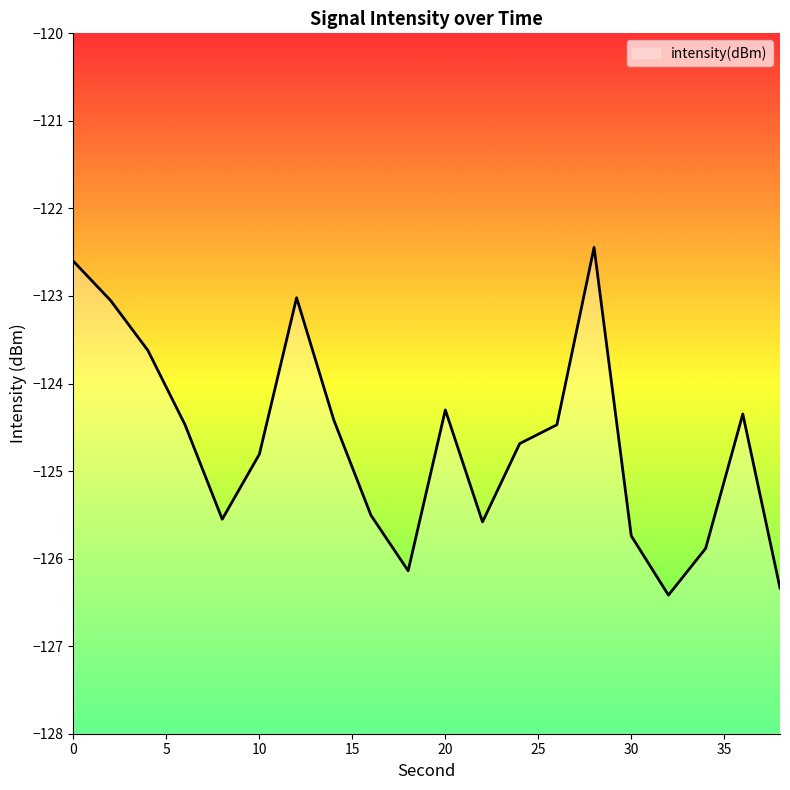

What is the sum of the values at 22 and 28?

-248.0